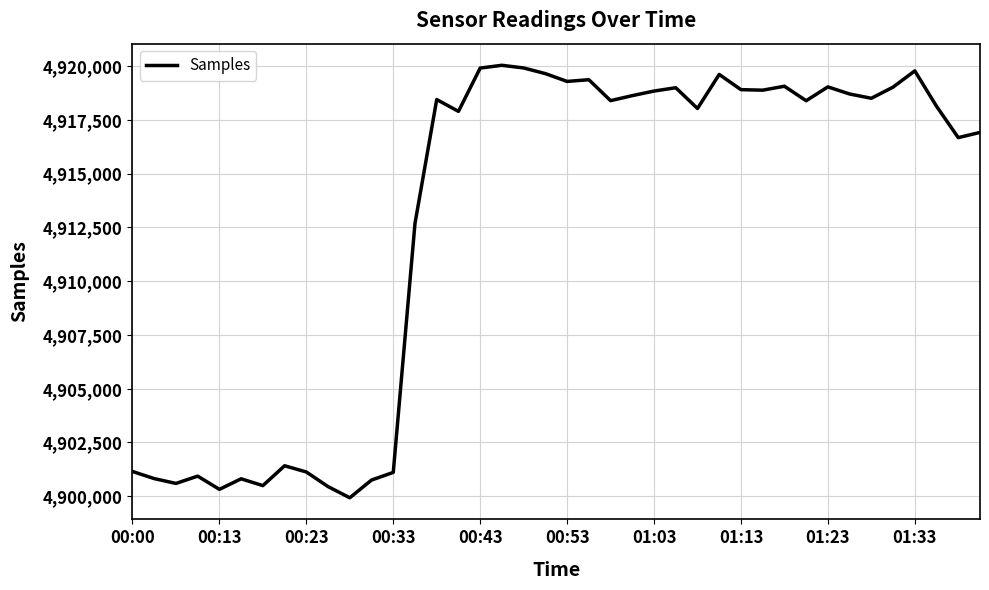

What is the smallest value displayed?

4899929